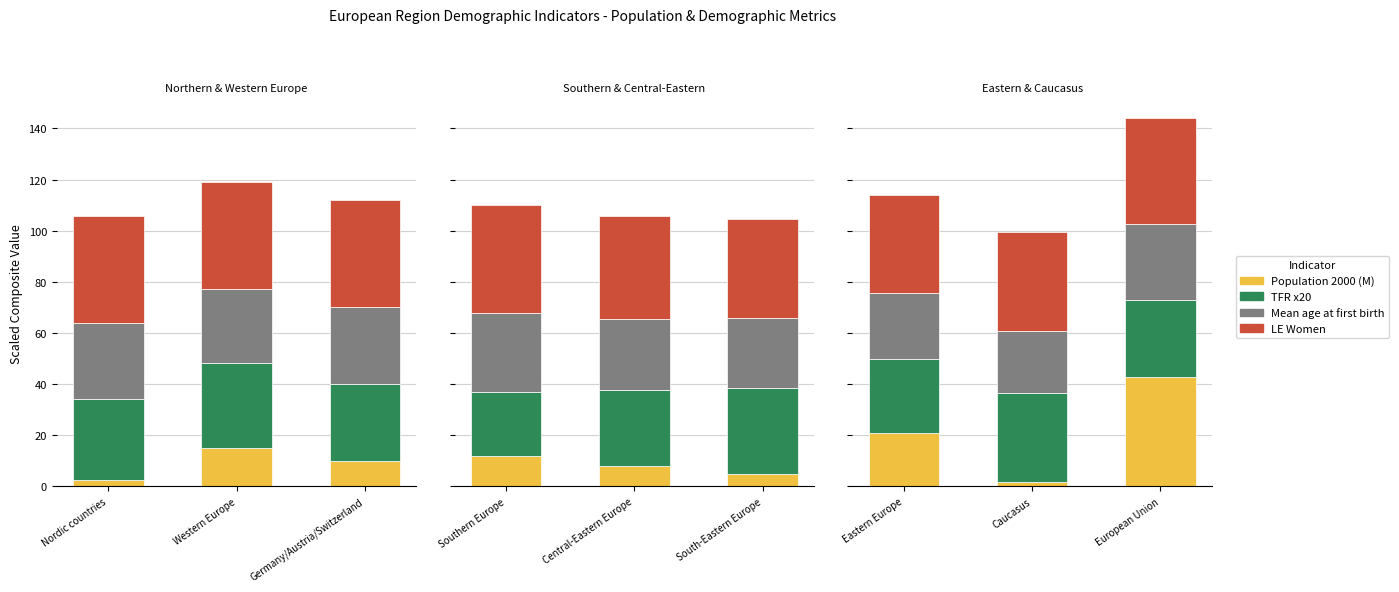

What is the label of the 3rd bar from the right?

Nordic countries